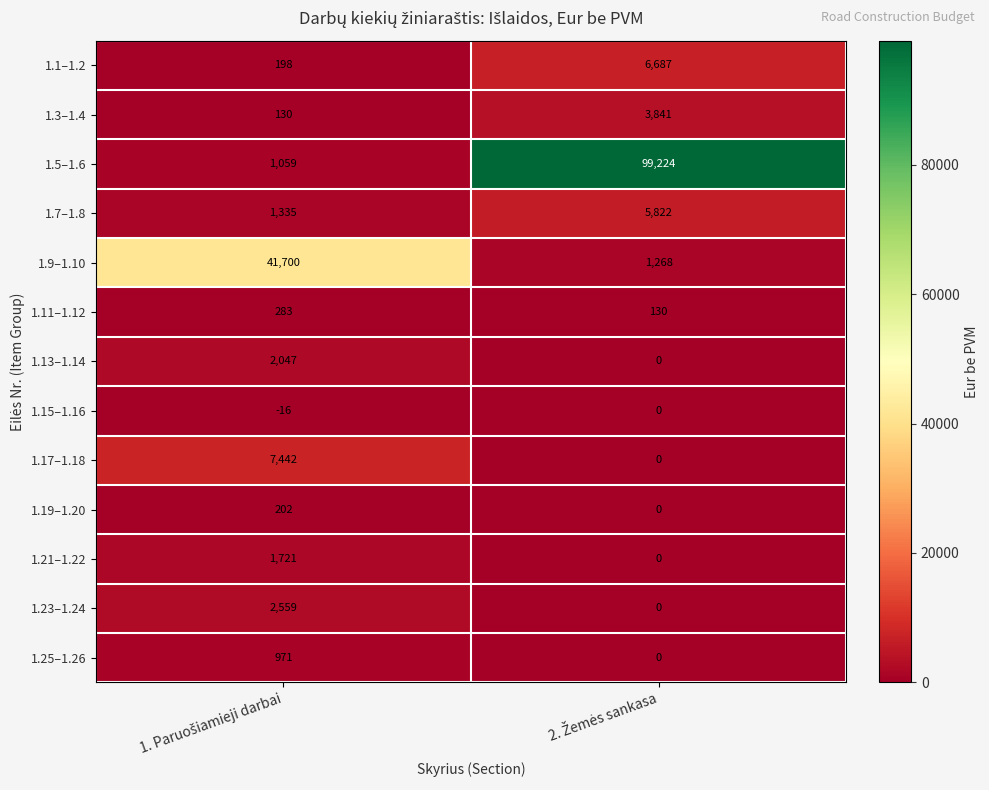

How many values in 1.21–1.22 are above zero?

1